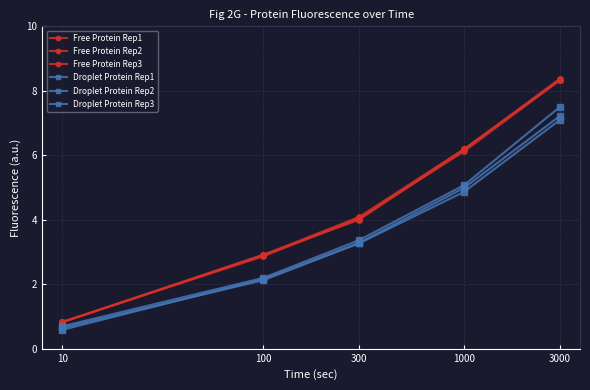

Reading left to right, extract all data points from this chart.

Free Protein Rep1: 10=0.8	100=2.9	300=4.1	1000=6.2	3000=8.3
Free Protein Rep2: 10=0.8	100=2.9	300=4.0	1000=6.2	3000=8.4
Free Protein Rep3: 10=0.8	100=2.9	300=4.0	1000=6.1	3000=8.3
Droplet Protein Rep1: 10=0.7	100=2.2	300=3.4	1000=5.1	3000=7.5
Droplet Protein Rep2: 10=0.6	100=2.2	300=3.3	1000=5.0	3000=7.2
Droplet Protein Rep3: 10=0.6	100=2.1	300=3.3	1000=4.9	3000=7.1